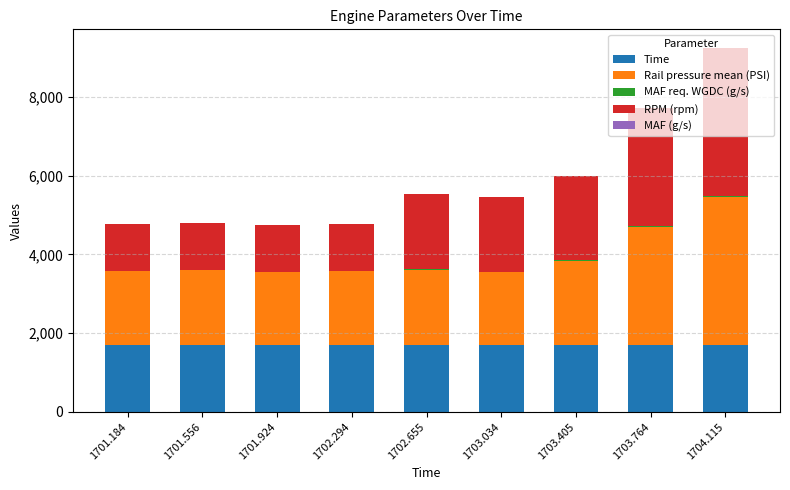

At which category is the sum across all series the highest?

1704.115